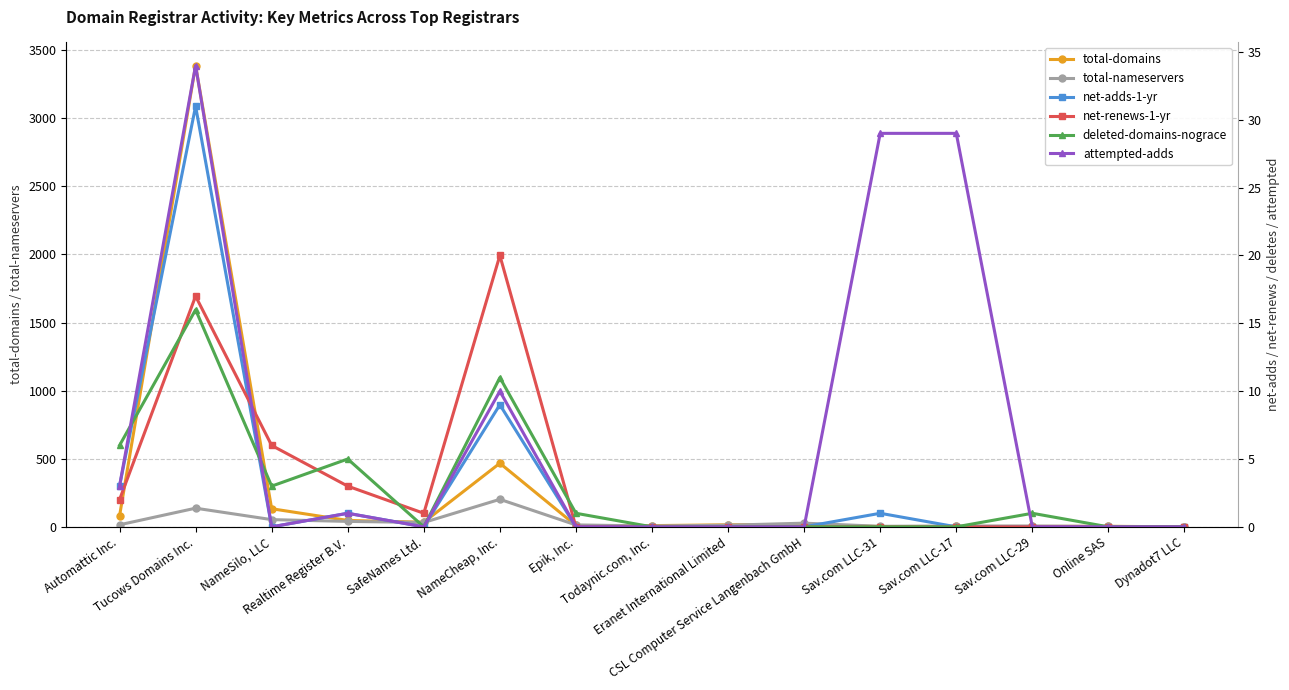

Rank the series at Epik, Inc. from highest to lowest value.

total-nameservers, total-domains, deleted-domains-nograce, net-adds-1-yr, net-renews-1-yr, attempted-adds